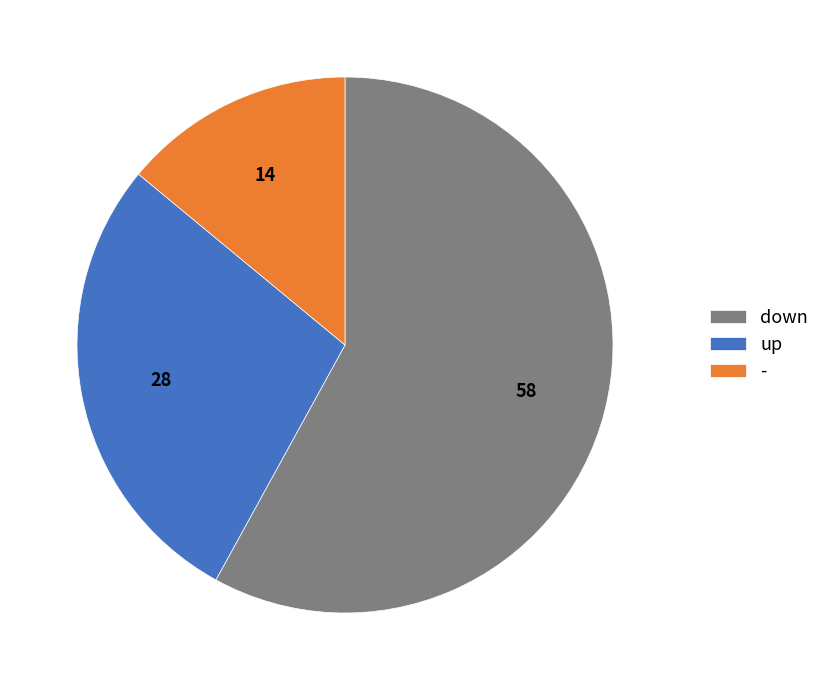

Which slice is the largest?

down